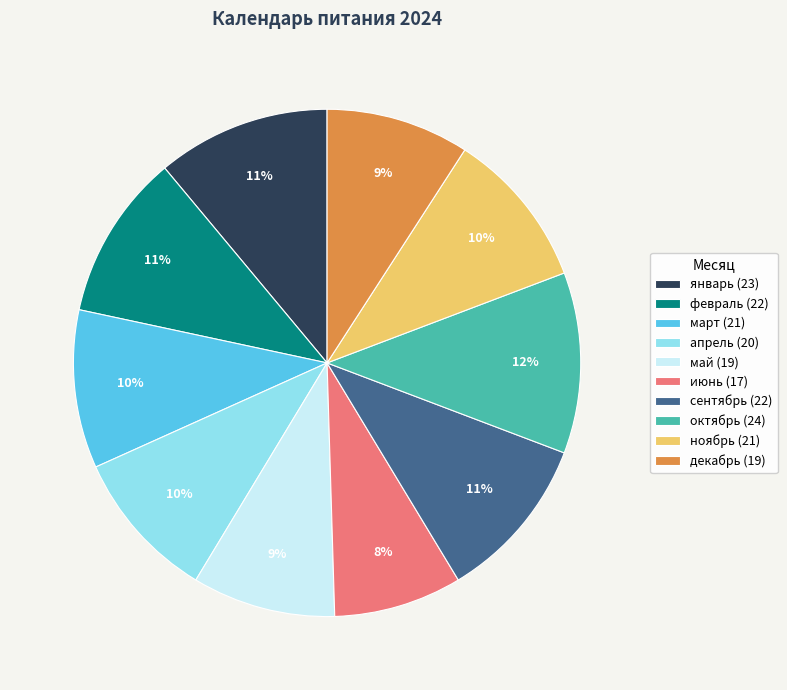

To the nearest percent, what is the average slice percentage?

10%